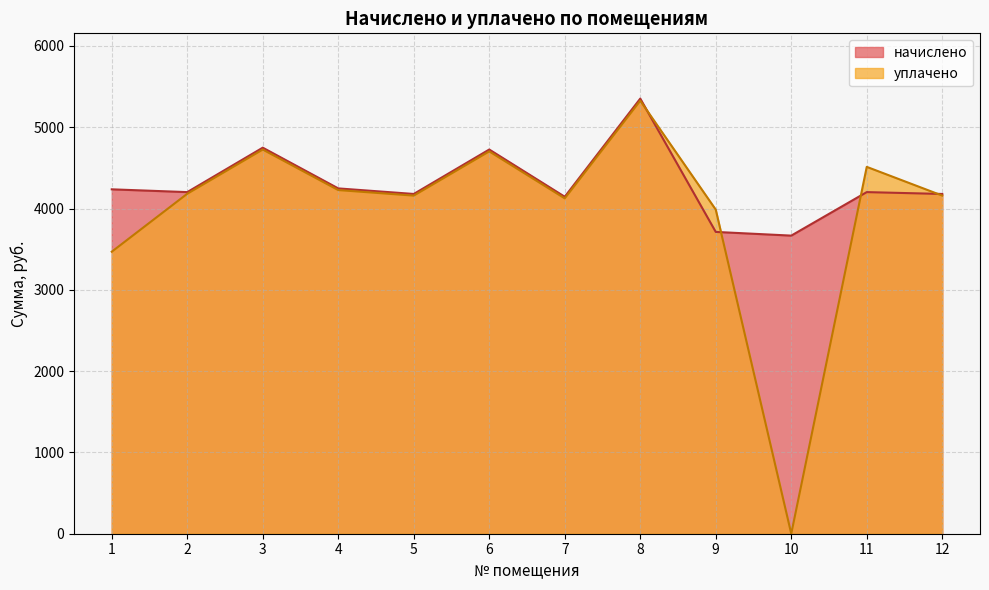

Reading right to left, list all the values displayed in this chart.

начислено: 12=4179.4	11=4202.2	10=3667.0	9=3712.4	8=5352.4	7=4145.3	6=4726.1	5=4179.4	4=4247.8	3=4748.8	2=4202.2	1=4236.4
уплачено: 12=4159.2	11=4512.7	10=0.0	9=3986.8	8=5326.5	7=4125.3	6=4703.2	5=4159.2	4=4227.2	3=4725.8	2=4181.9	1=3468.9